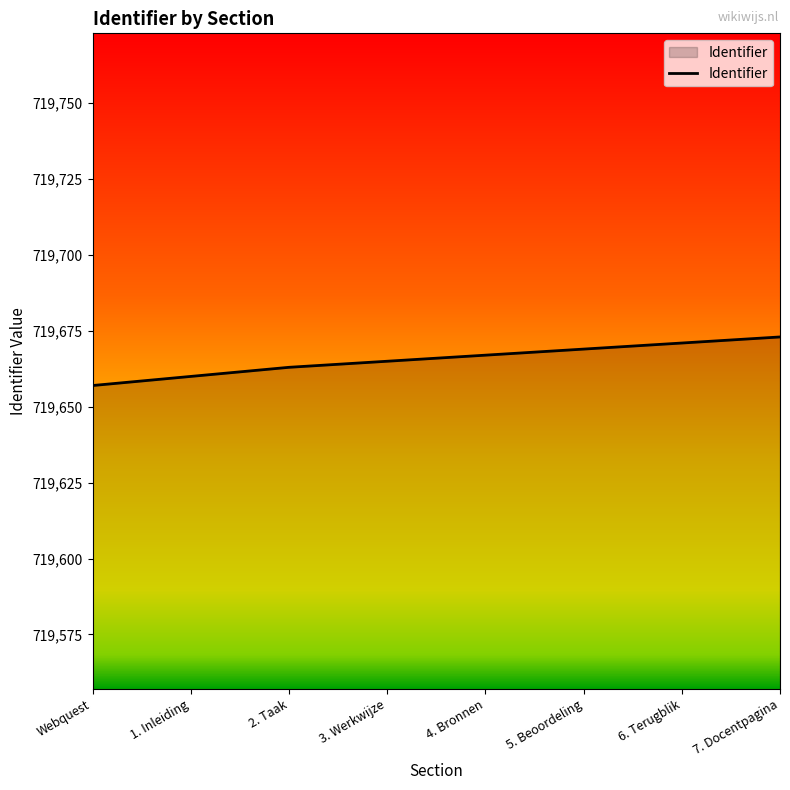

Reading left to right, extract all data points from this chart.

719657	719660	719663	719665	719667	719669	719671	719673